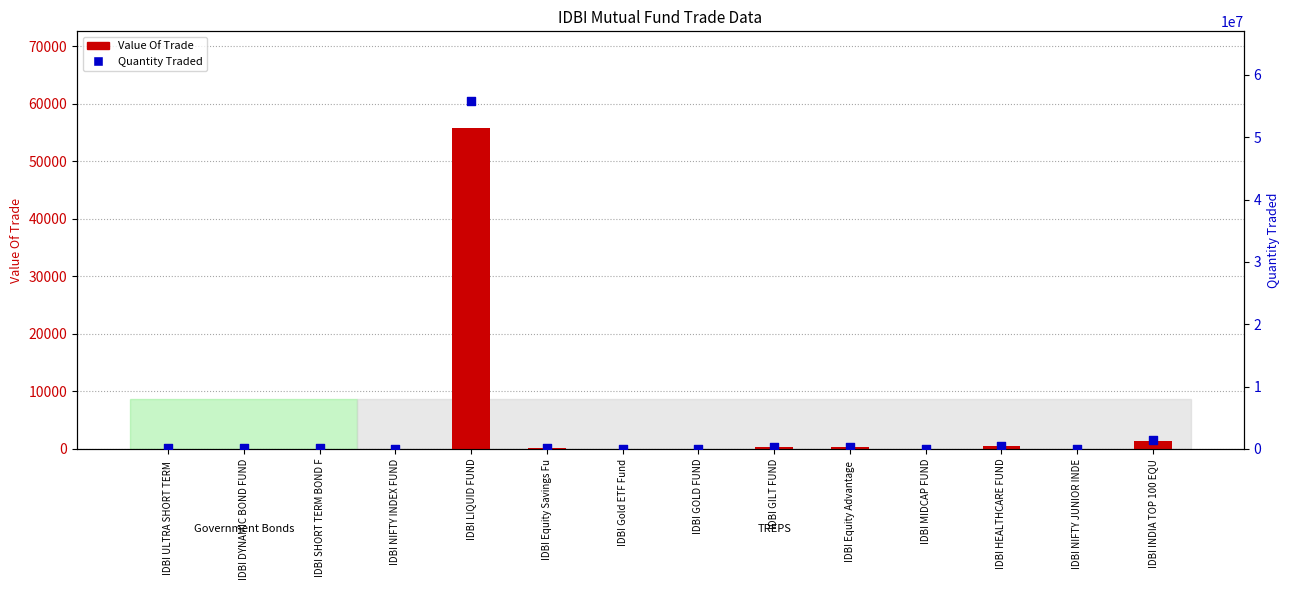

Which series contains the lowest Y value?

Value Of Trade